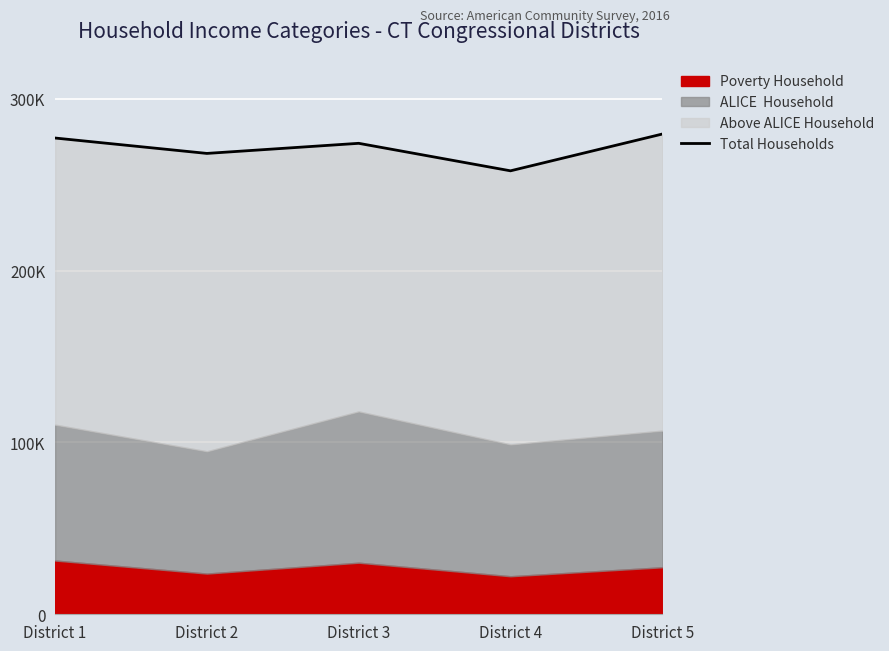

What is the value of the 5th point from the left?

279537